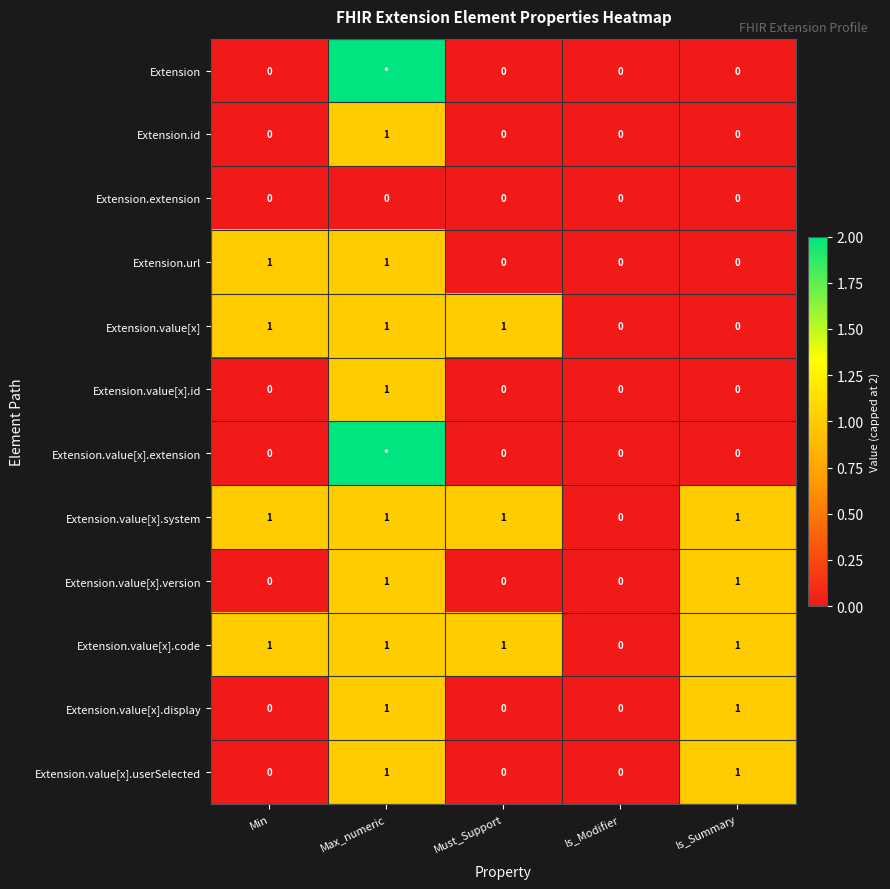

At how many categories does at least one series exceed 0?

4